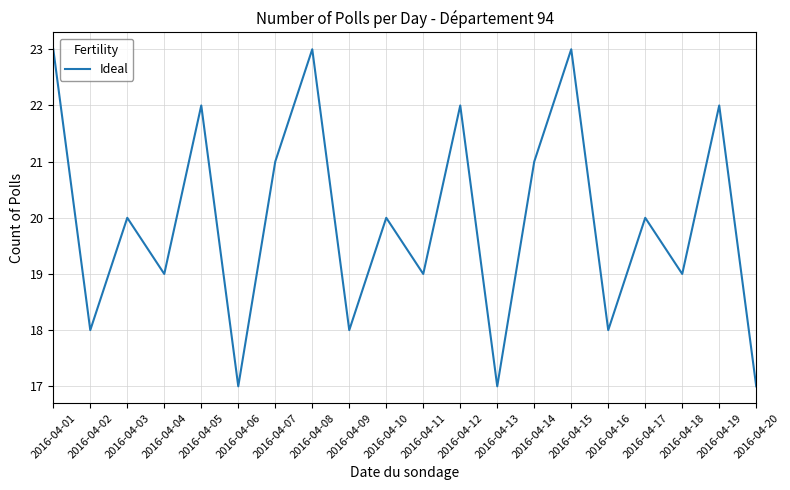

What is the ratio of the value at 2016-04-11 to the value at 2016-04-08?

0.8